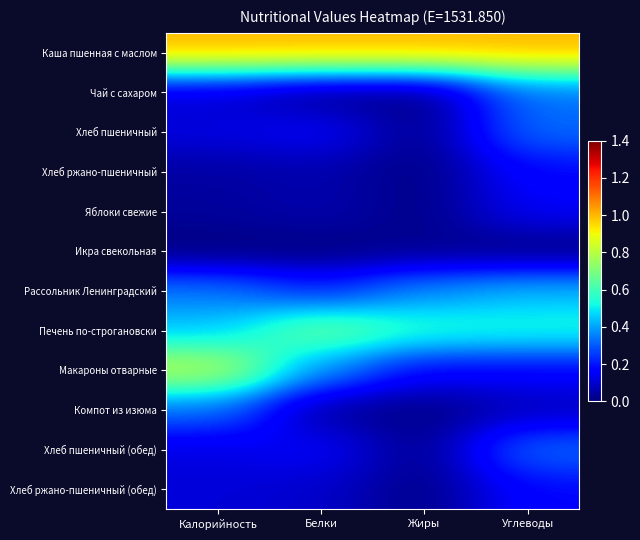

Reading left to right, transcribe all the data shown in this chart.

Каша пшенная с маслом: Калорийность=1.0	Белки=1.0	Жиры=1.0	Углеводы=1.0
Чай с сахаром: Калорийность=0.1	Белки=0.0	Жиры=0.0	Углеводы=0.3
Хлеб пшеничный: Калорийность=0.1	Белки=0.2	Жиры=0.0	Углеводы=0.3
Хлеб ржано-пшеничный: Калорийность=0.0	Белки=0.1	Жиры=0.0	Углеводы=0.2
Яблоки свежие: Калорийность=0.0	Белки=0.1	Жиры=0.0	Углеводы=0.2
Икра свекольная: Калорийность=0.0	Белки=0.0	Жиры=0.0	Углеводы=0.0
Рассольник Ленинградский: Калорийность=0.3	Белки=0.2	Жиры=0.4	Углеводы=0.4
Печень по-строгановски: Калорийность=0.4	Белки=0.7	Жиры=0.6	Углеводы=0.5
Макароны отварные: Калорийность=0.8	Белки=0.4	Жиры=0.2	Углеводы=0.2
Компот из изюма: Калорийность=0.3	Белки=0.0	Жиры=0.0	Углеводы=0.1
Хлеб пшеничный (обед): Калорийность=0.1	Белки=0.2	Жиры=0.0	Углеводы=0.3
Хлеб ржано-пшеничный (обед): Калорийность=0.1	Белки=0.1	Жиры=0.0	Углеводы=0.2